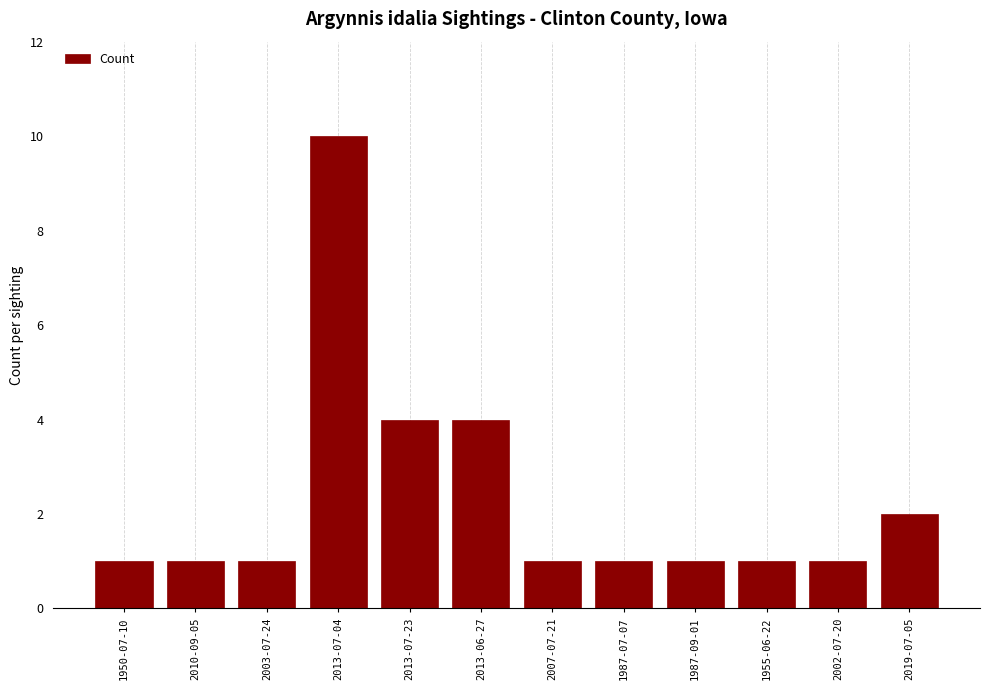

What is the greatest value displayed?

10